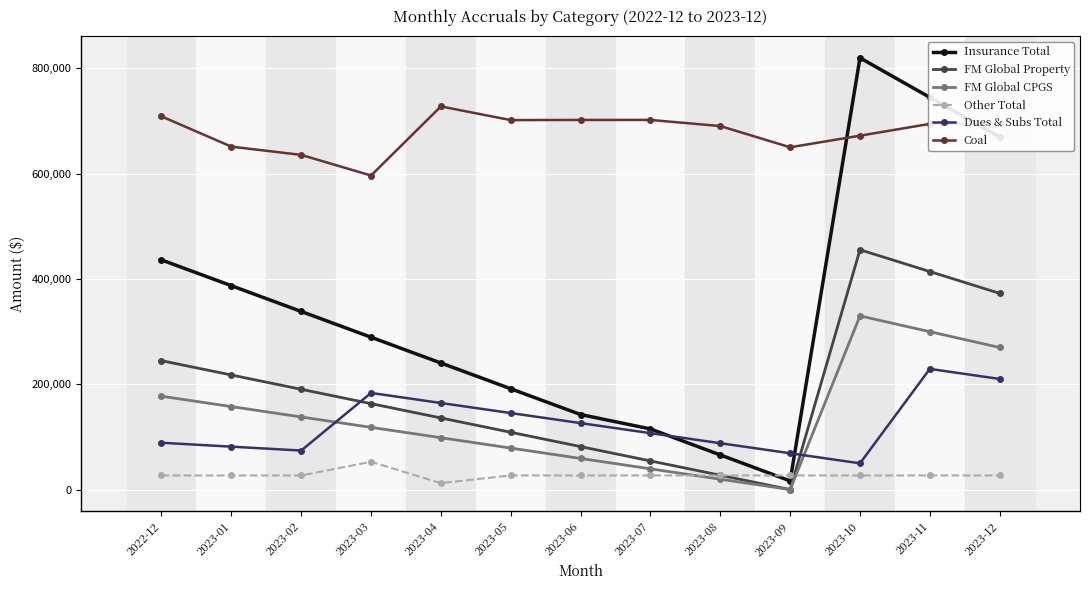

What are all the series names shown in the legend?

Insurance Total, FM Global Property, FM Global CPGS, Other Total, Dues & Subs Total, Coal